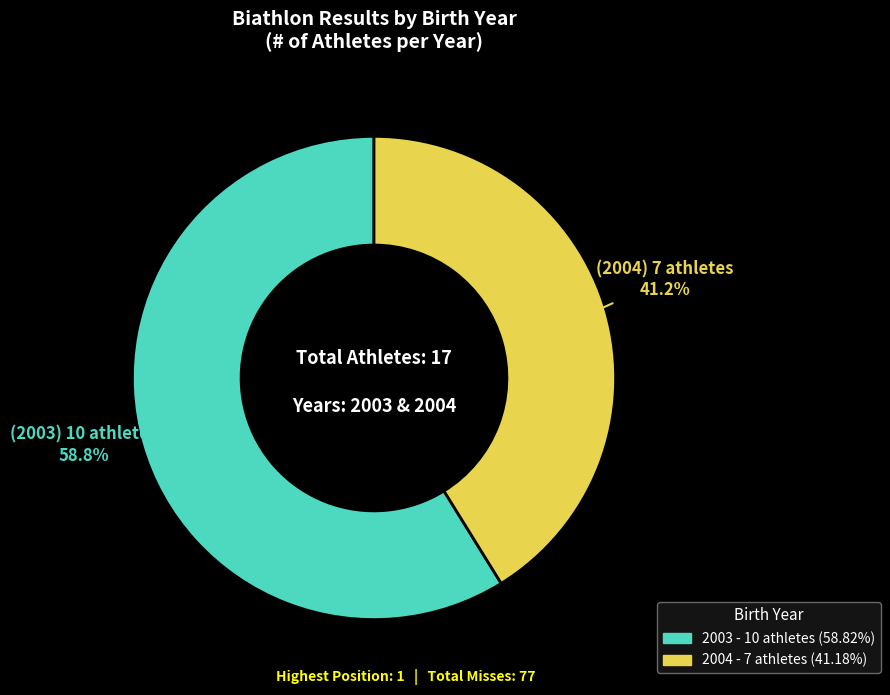

How much of the chart is everything except 2004?

58.8%